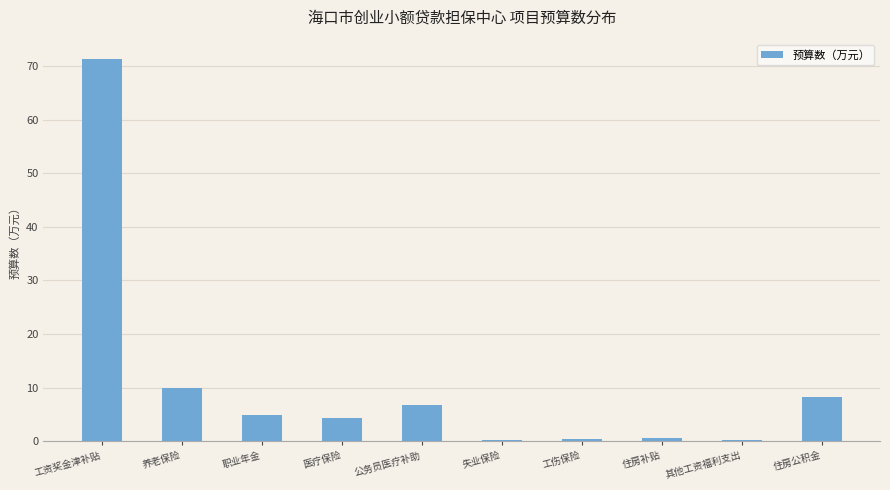

The chart shows a value of 5.0 at 职业年金. True or false?

True